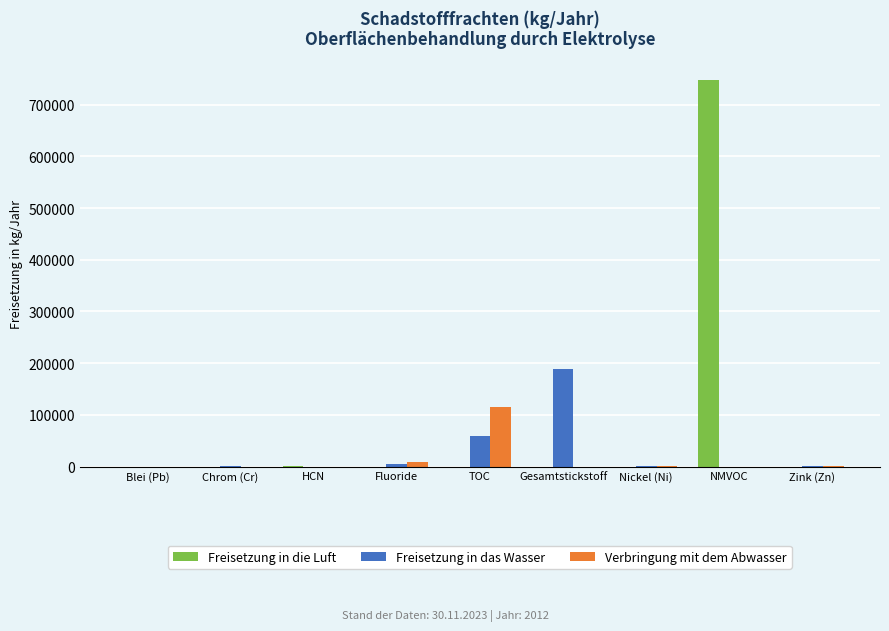

At which label does Freisetzung in die Luft reach its peak?

NMVOC